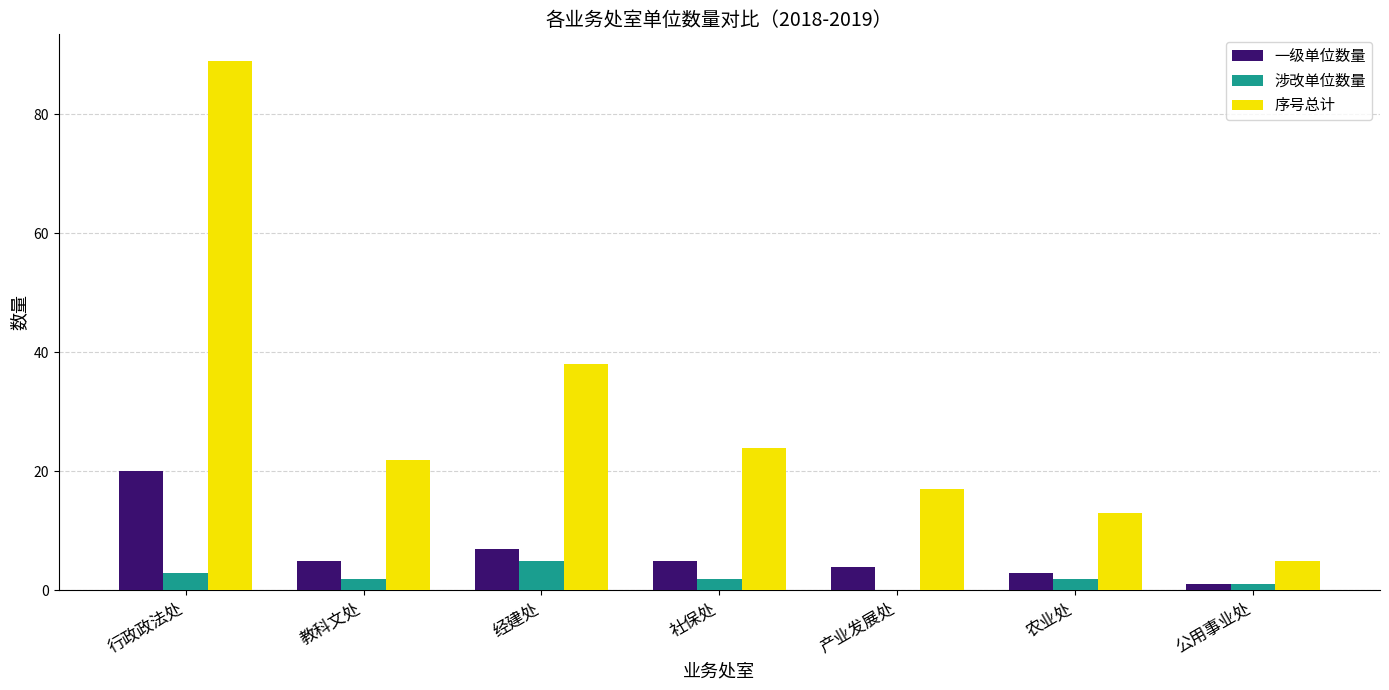

Which series changed the most between 社保处 and 农业处?

序号总计